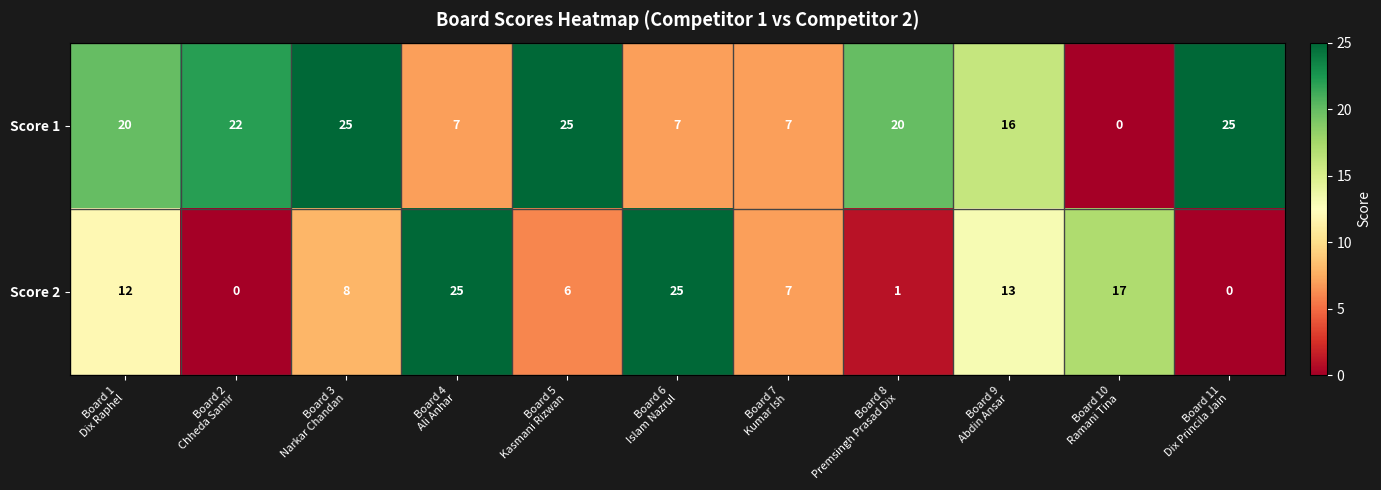

What is the maximum value for Score 2?

25